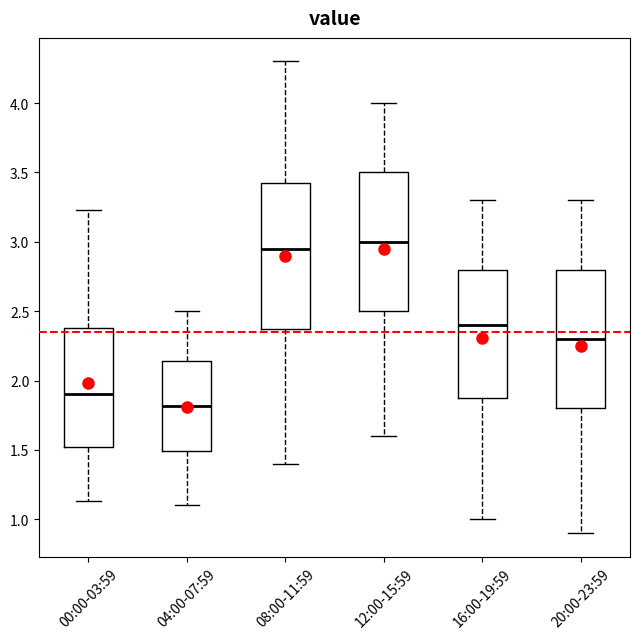

Where is the lower edge of the box for 12:00-15:59 on the y-axis? The values are not printed on the chart, so give them approximately, as read against the axis.

2.50